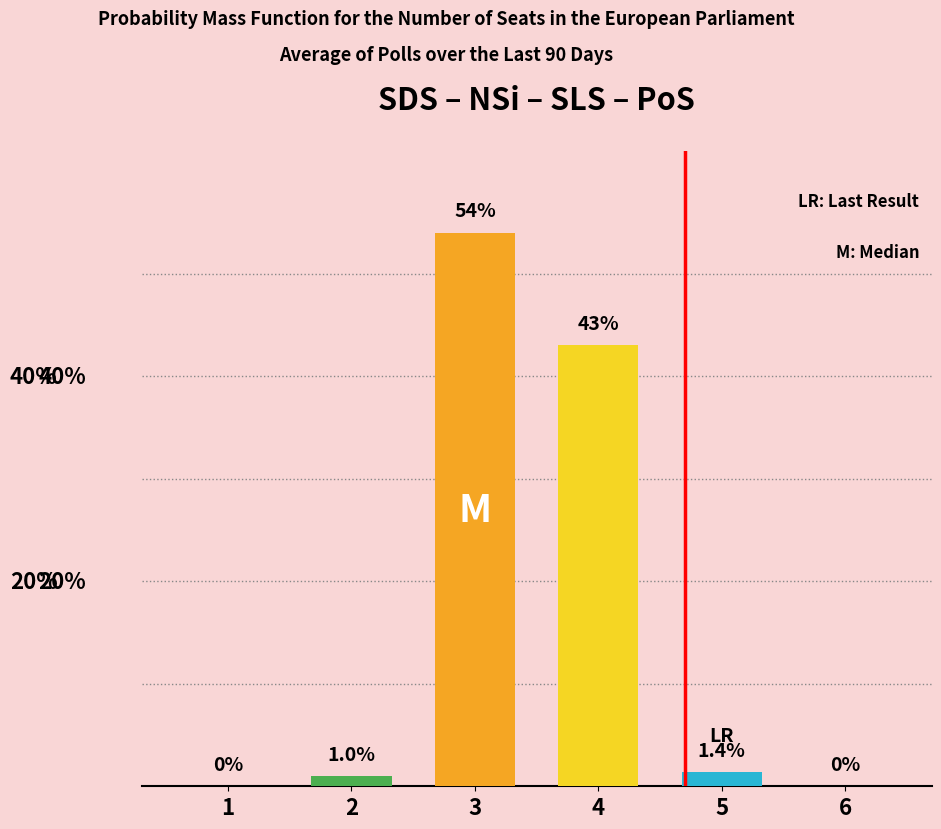

Does the chart contain stacked bars?

No